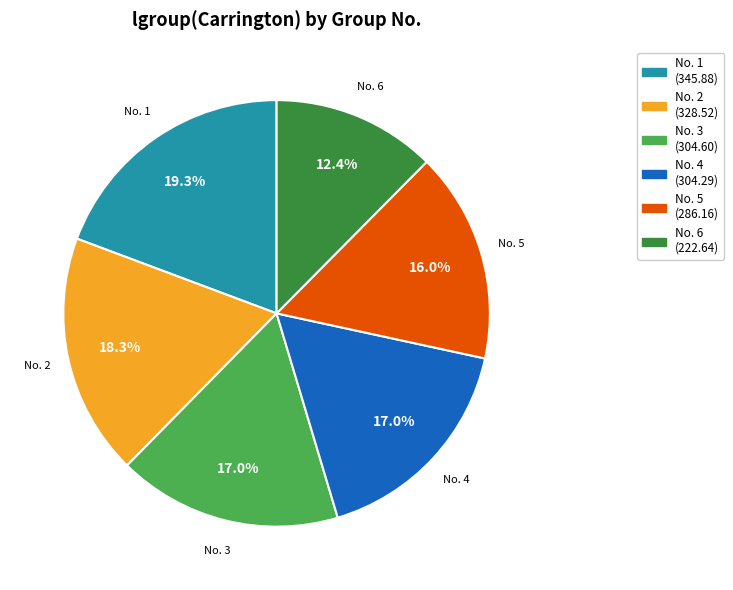

Which has a higher value, No. 5 or No. 1?

No. 1